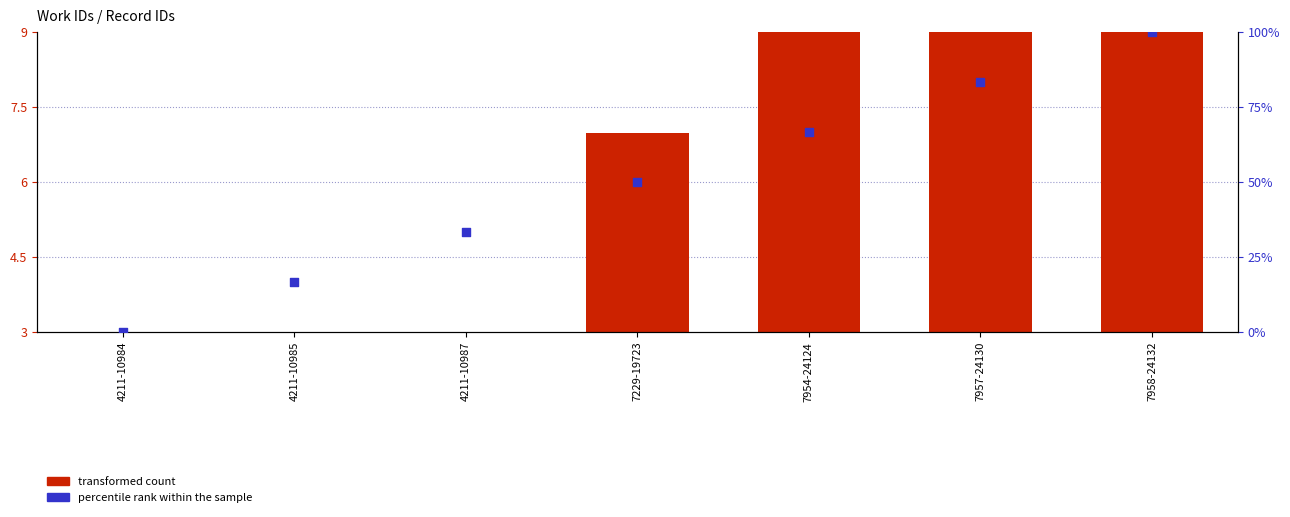

Which series has the widest spread of Y values?

percentile rank within the sample